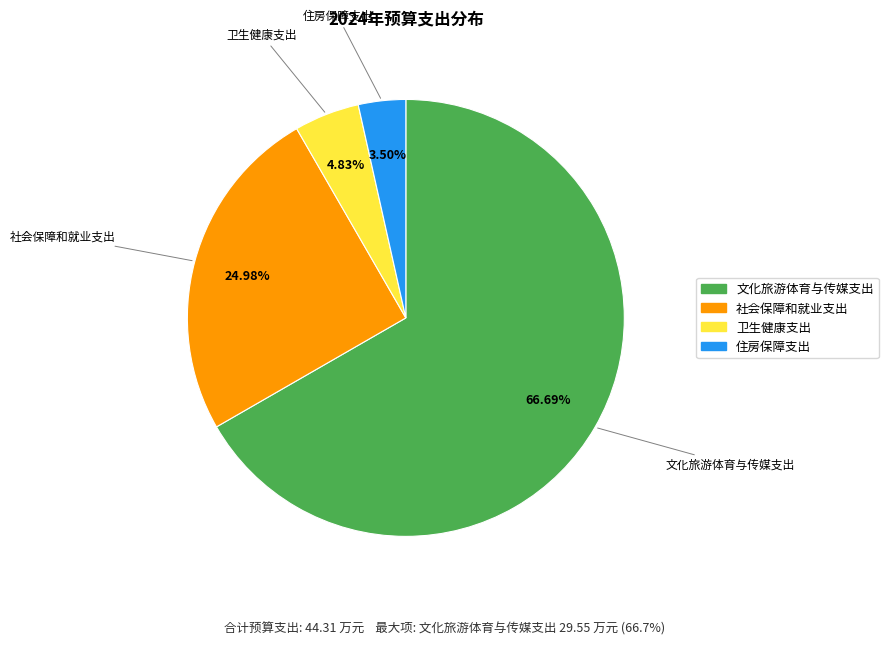

Approximately how many times larger is the value at 卫生健康支出 compared to 住房保障支出?

1.4